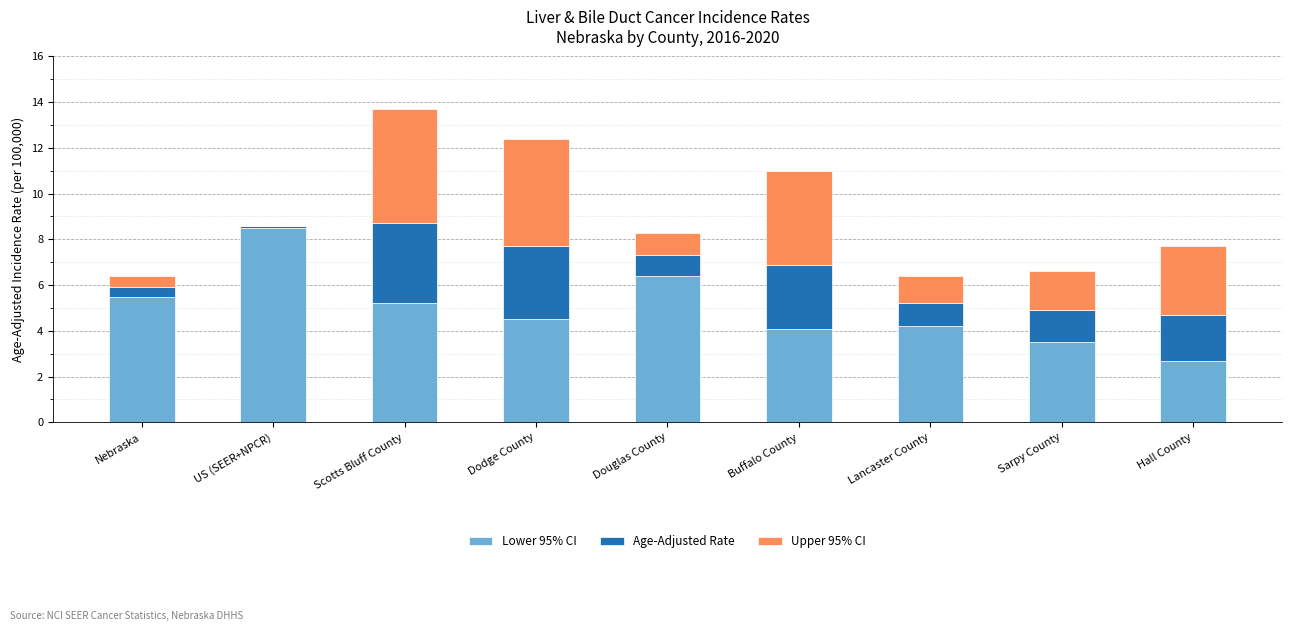

At which category is the sum across all series the highest?

Scotts Bluff County